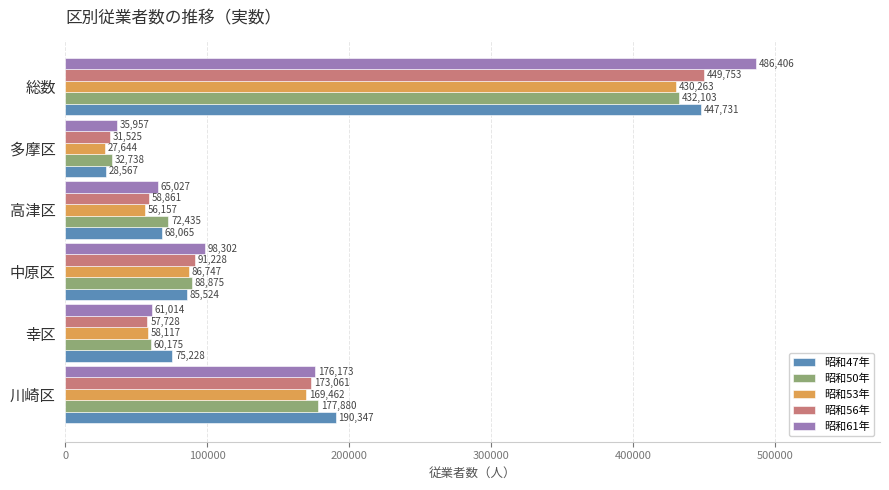

Which series has the widest spread of values?

昭和61年